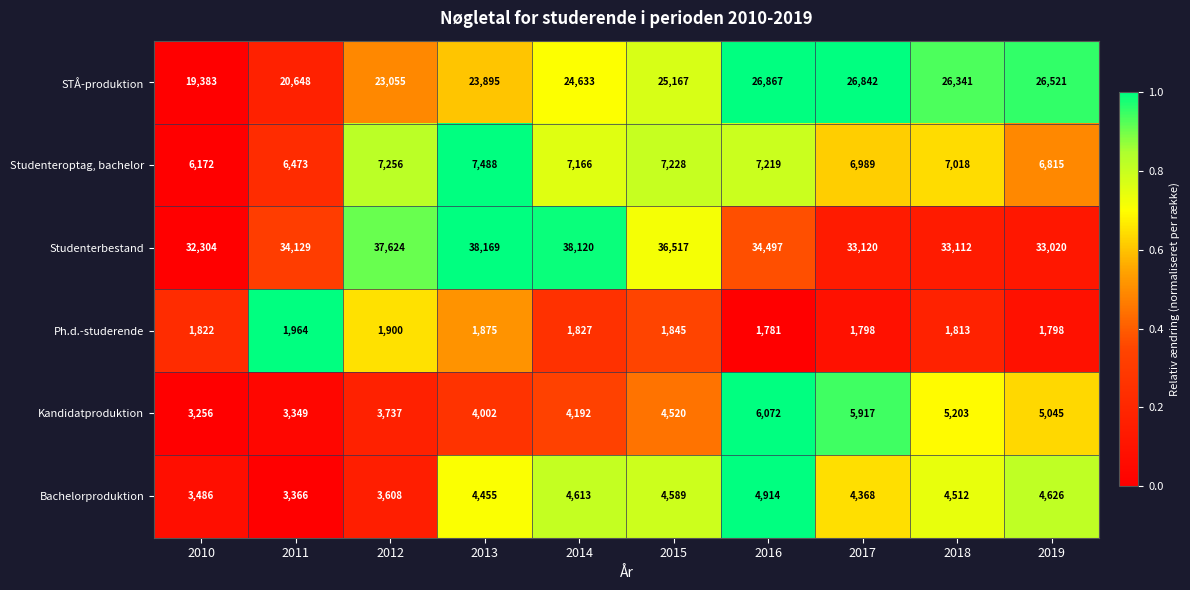

Rank the categories by Kandidatproduktion value from lowest to highest.

2010, 2011, 2012, 2013, 2014, 2015, 2019, 2018, 2017, 2016